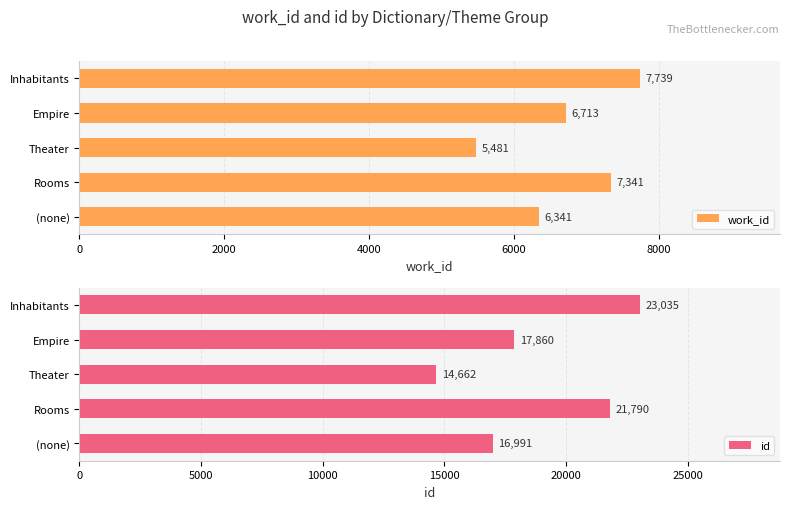

Is it true that work_id equals 4935.1 at Inhabitants?

False